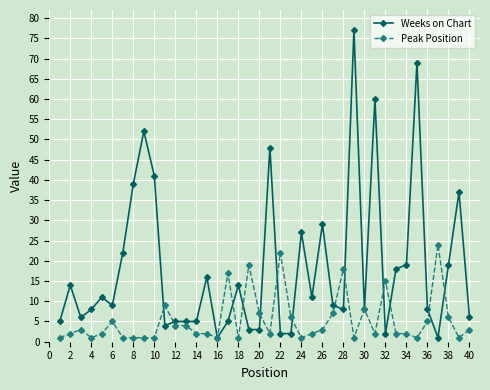

Which series has the widest spread of values?

Weeks on Chart